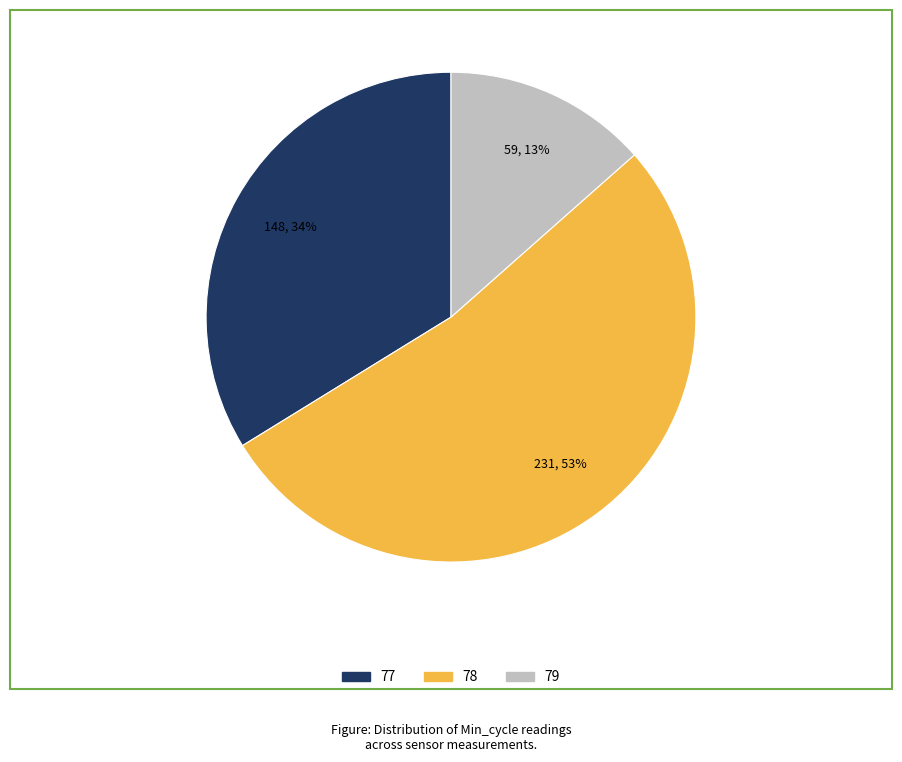

How many slices are in this pie chart?

3